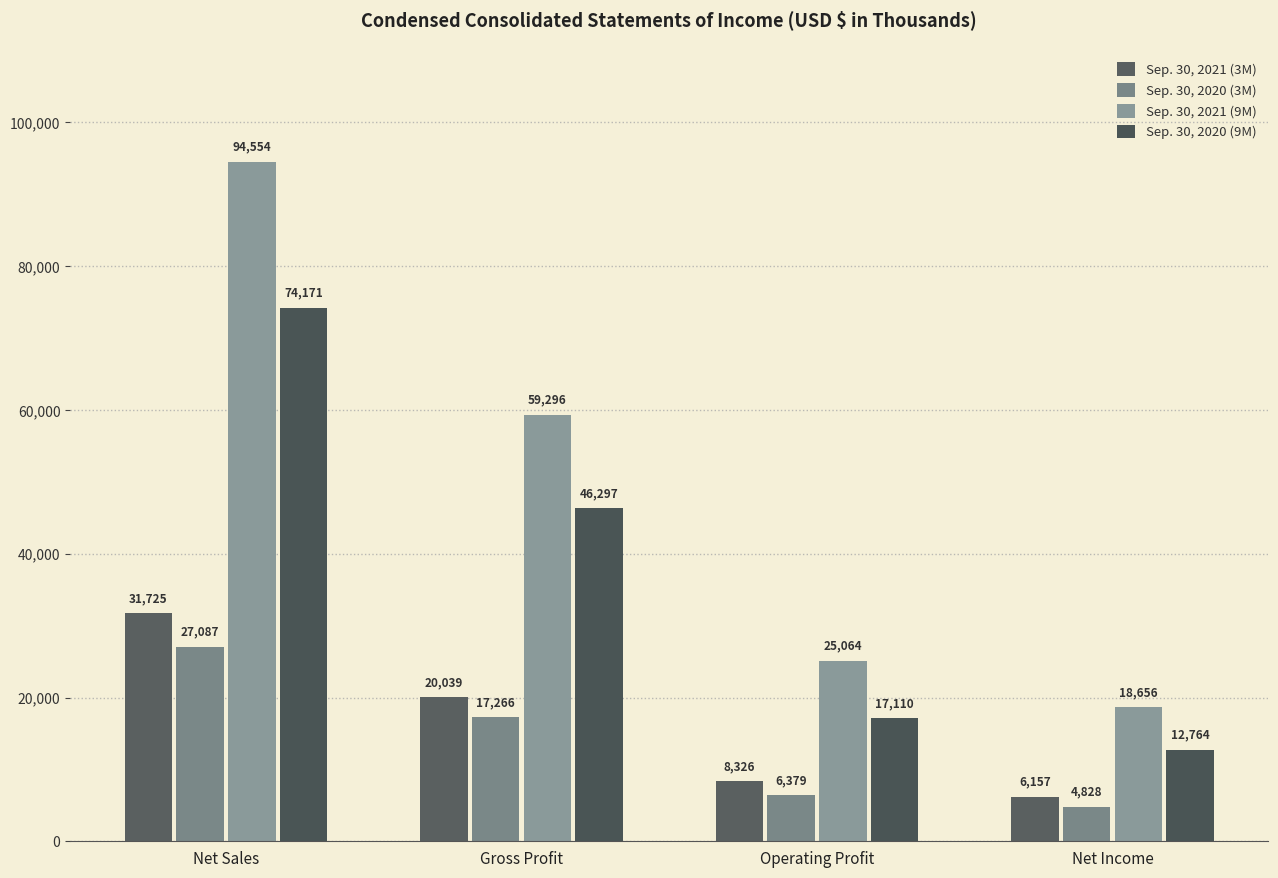

What position from the right is Gross Profit?

3